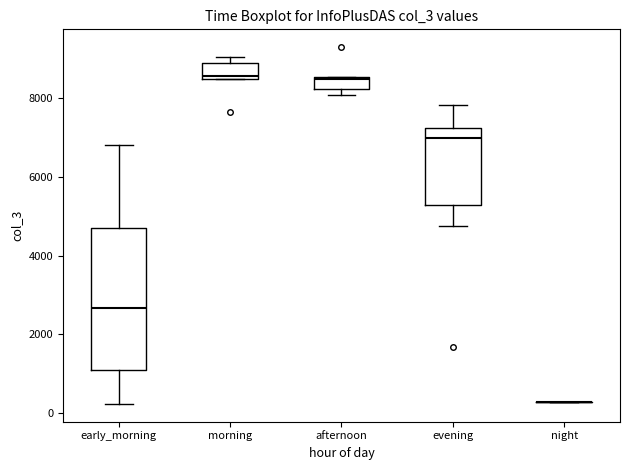

Which box is the tallest, from its lower edge to its upper edge?

early_morning